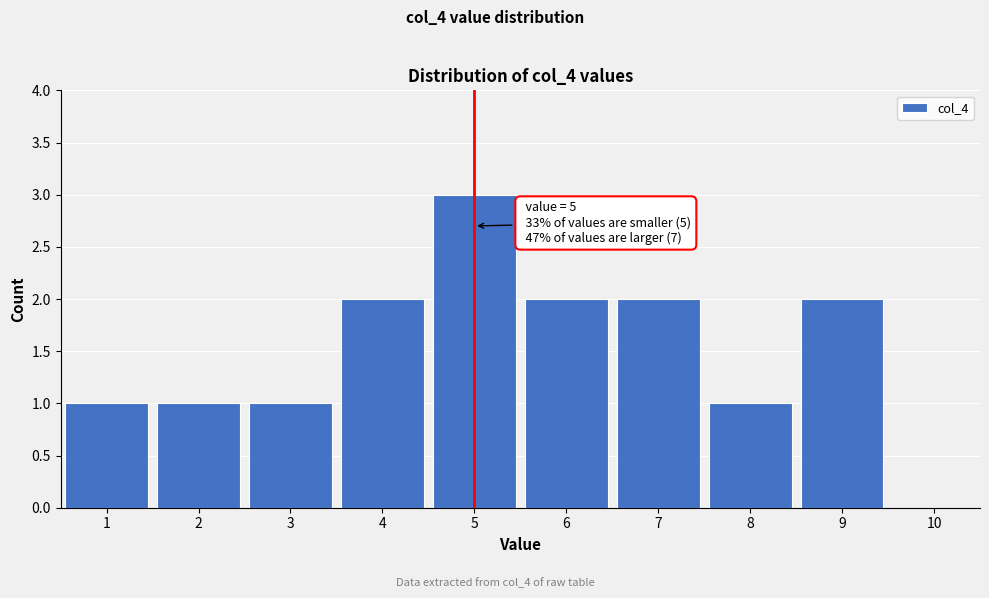

Which range on the x-axis has the tallest bar?

4.5 to 5.5